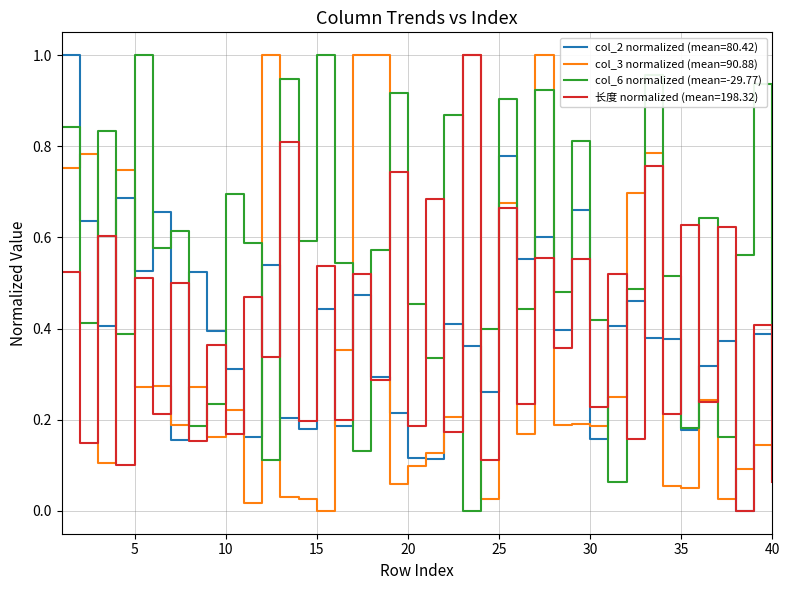

Which series has the largest total across all categories?

col_6 normalized (mean=-29.77)